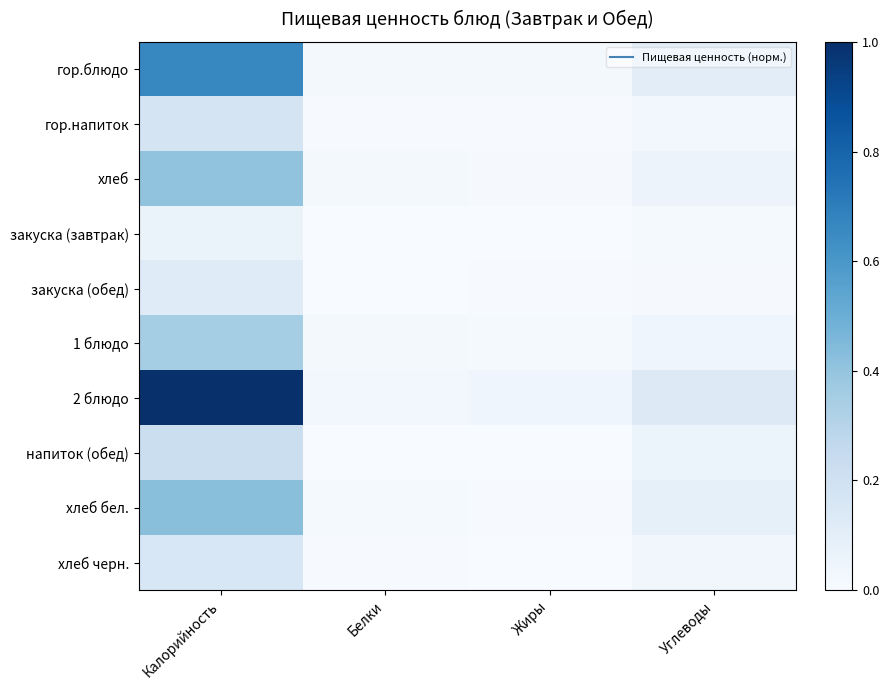

How many distinct data groups are displayed?

10